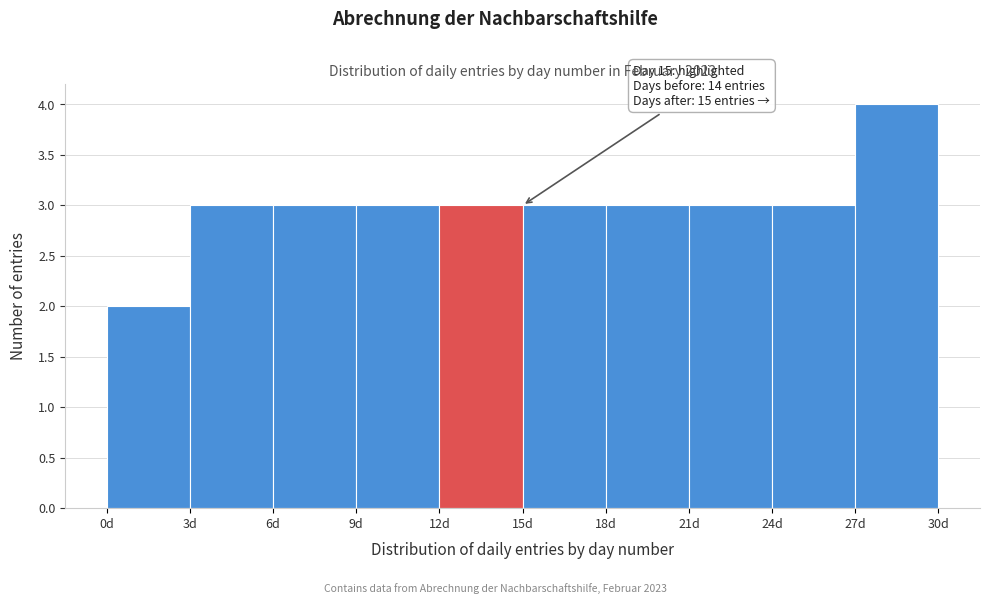

Over which range of the x-axis is the bar tallest?

27 to 30